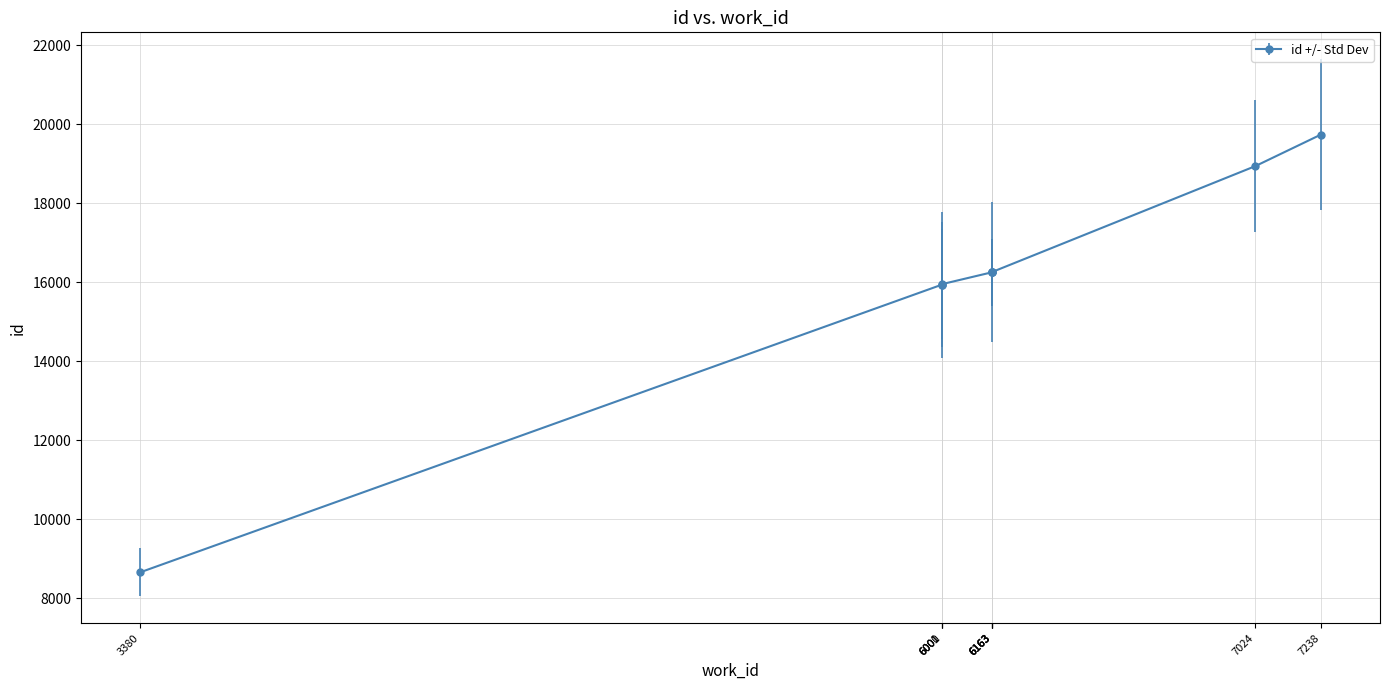

Is it true that the value at 6000 is 15939?

True